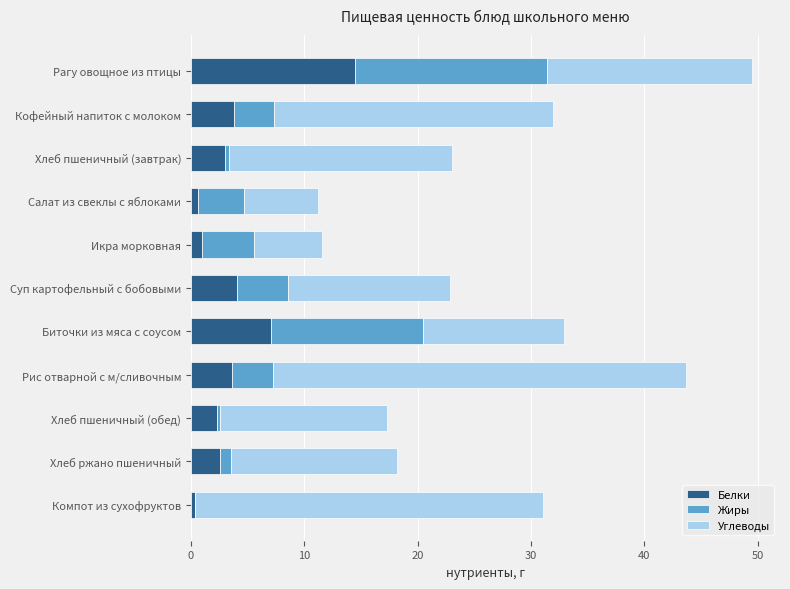

Read the Белки value at Суп картофельный с бобовыми.

4.1